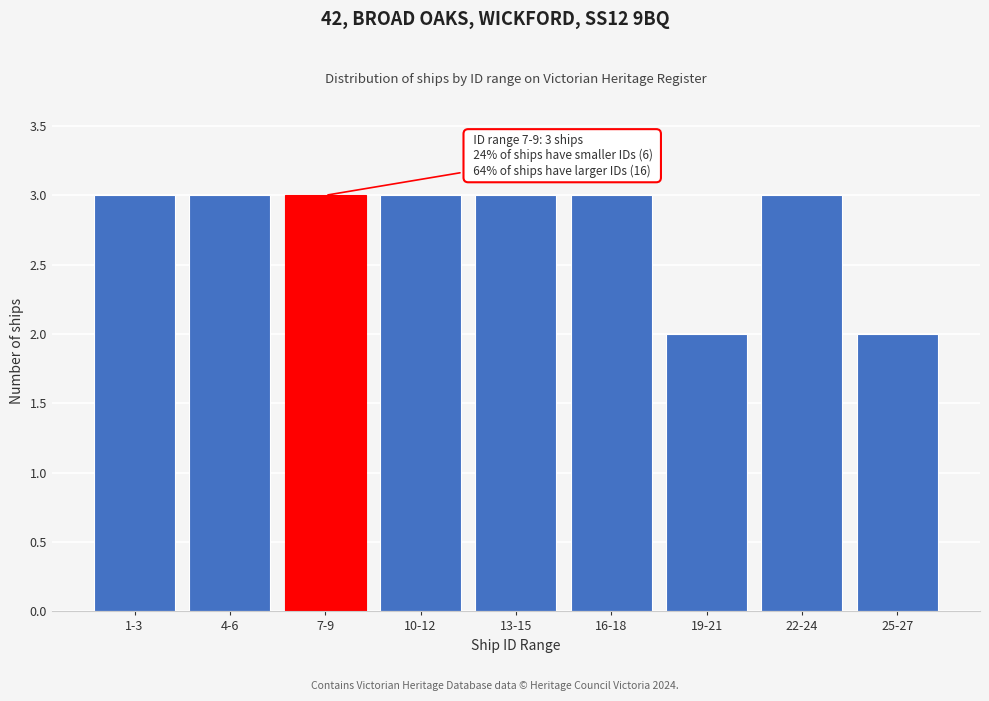

Reading right to left, extract all data points from this chart.

2	3	2	3	3	3	3	3	3